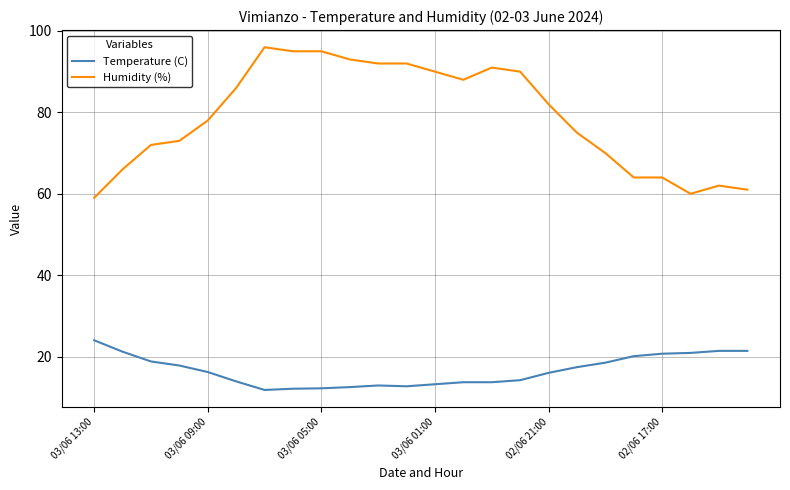

What are all the series names shown in the legend?

Temperature (C), Humidity (%)